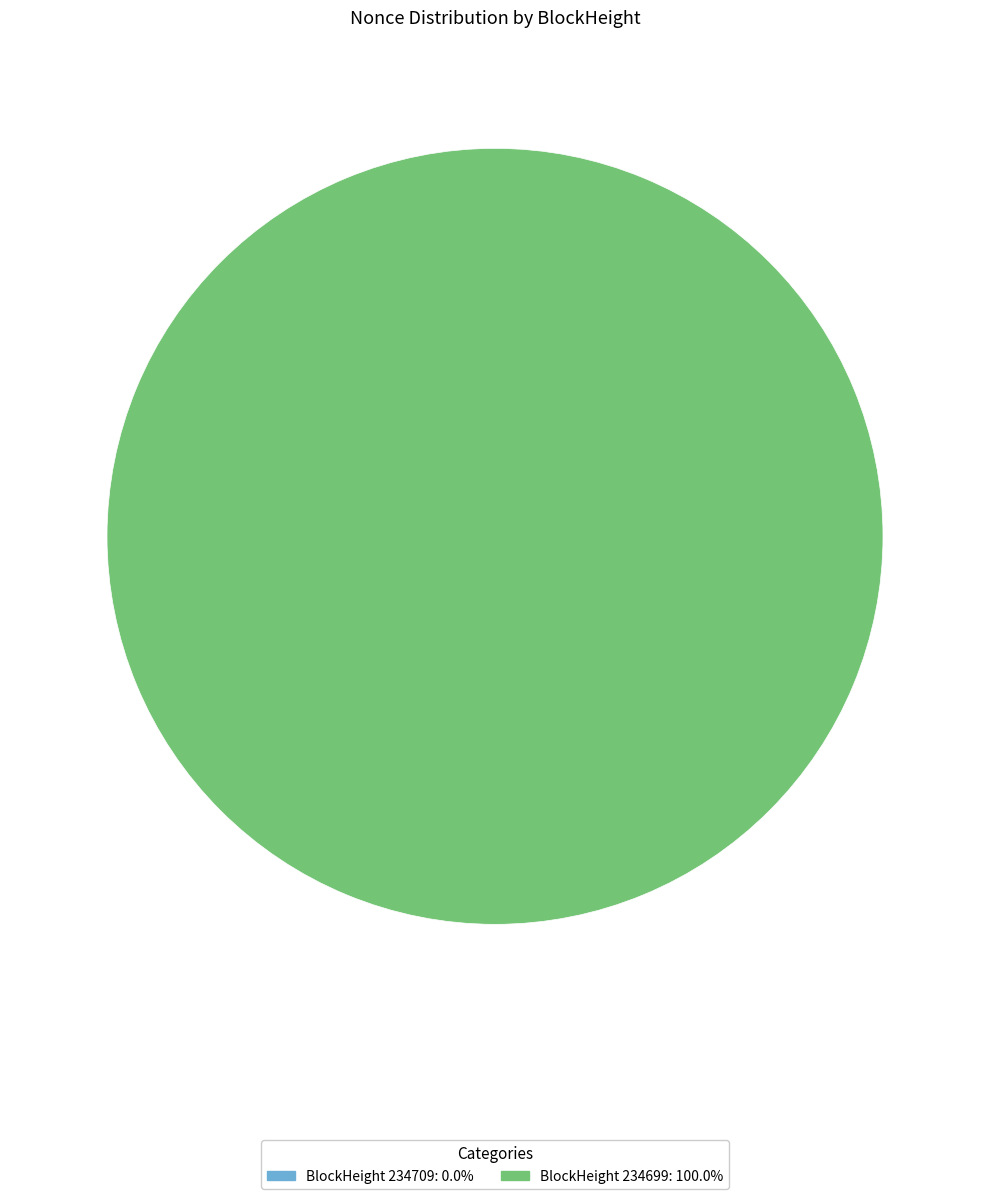

Rank the categories by value from lowest to highest.

234709, 234699